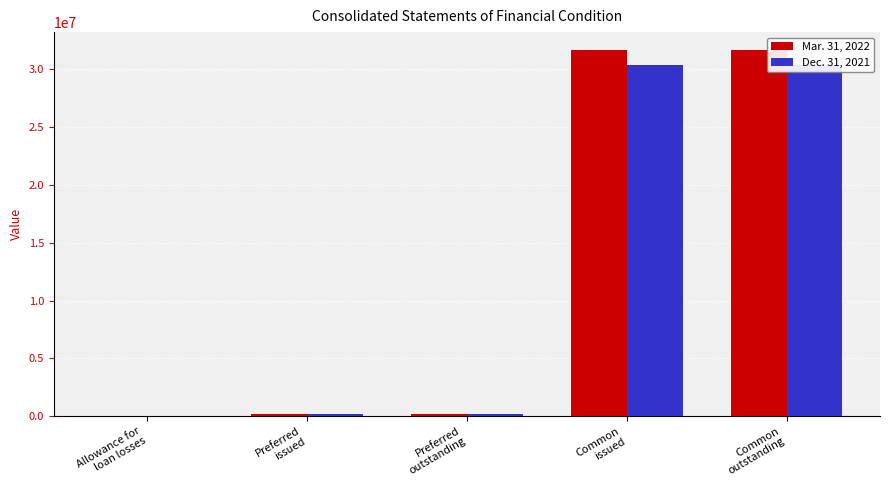

Which has a higher value, Common
outstanding or Preferred
issued?

Common
outstanding